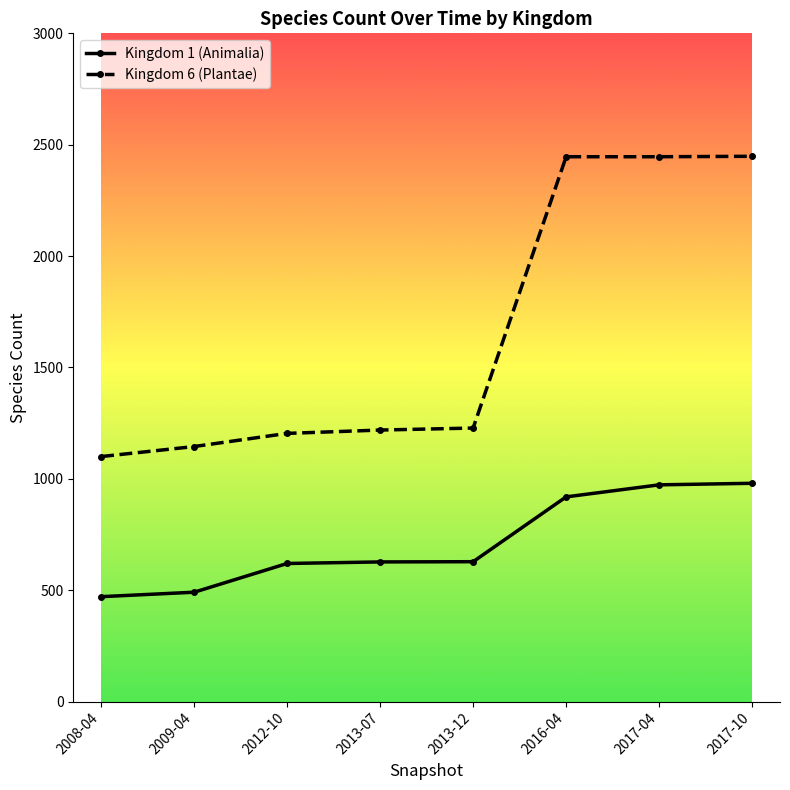

What is the sum of the Kingdom 6 (Plantae) values at 2013-07 and 2017-04?

3665